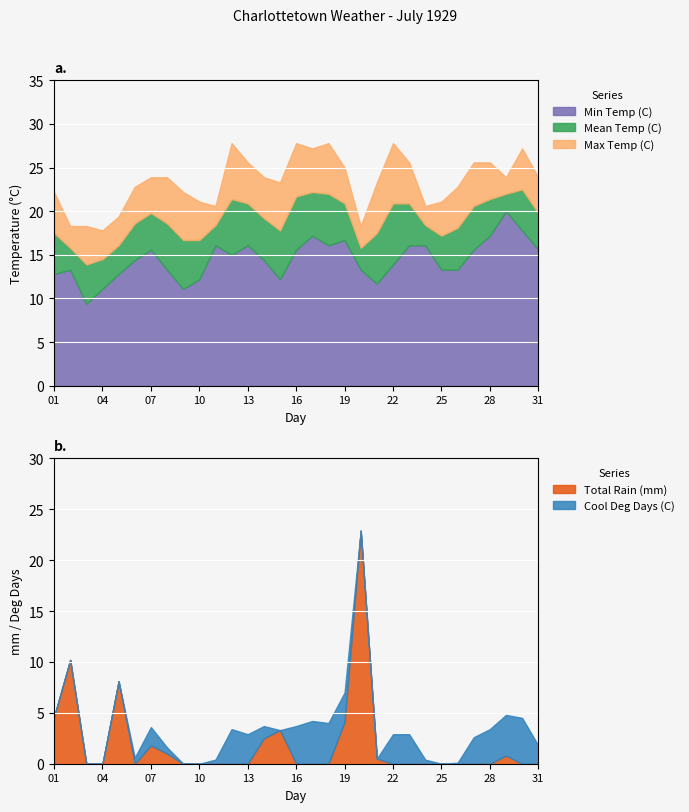

How many lines are shown in the chart?

5